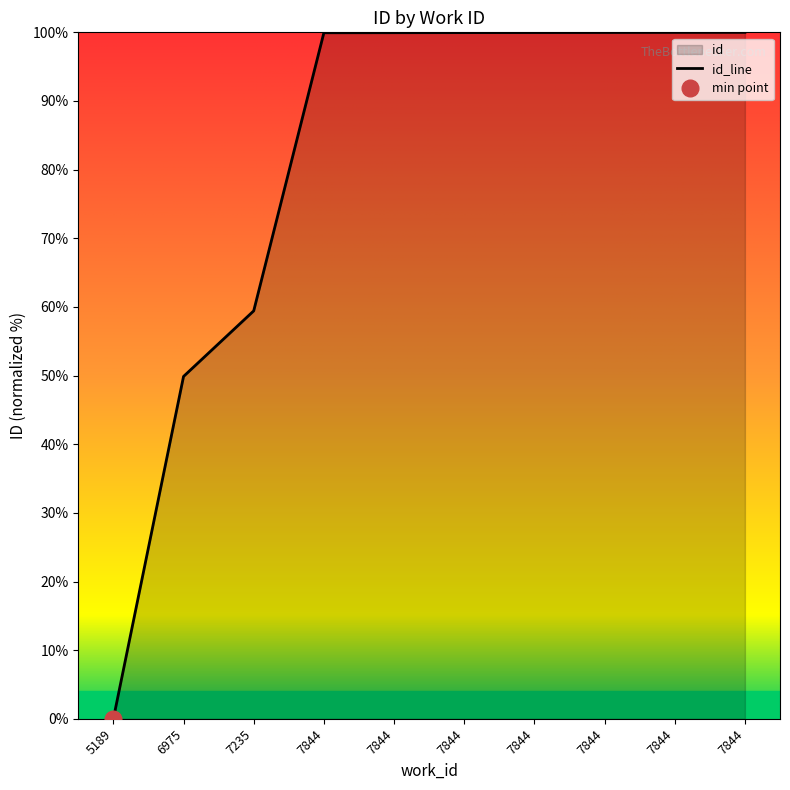

How many data points does each series have?

10